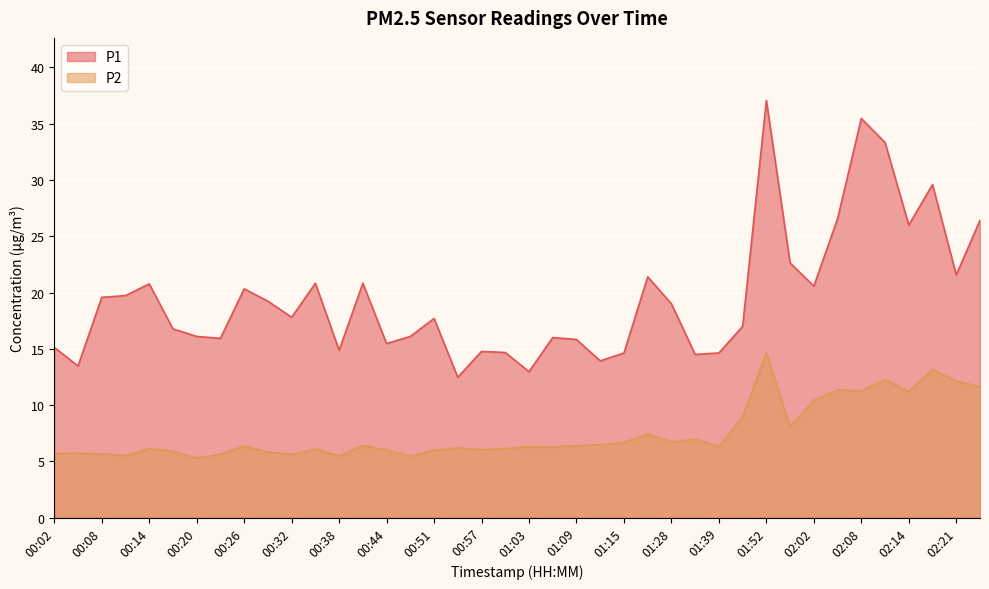

Reading left to right, transcribe all the data shown in this chart.

P1: 15.1	13.5	19.6	19.7	20.8	16.8	16.1	15.9	20.3	19.2	17.8	20.8	14.9	20.8	15.5	16.1	17.7	12.5	14.8	14.7	13.0	16.0	15.8	13.9	14.6	21.4	19.0	14.5	14.6	17.0	37.1	22.6	20.6	26.6	35.5	33.3	26.0	29.6	21.6	26.4
P2: 5.7	5.7	5.7	5.5	6.1	5.9	5.3	5.6	6.4	5.8	5.6	6.1	5.5	6.4	6.0	5.5	6.0	6.2	6.0	6.1	6.3	6.3	6.4	6.5	6.7	7.4	6.7	7.0	6.3	8.9	14.6	8.0	10.4	11.3	11.3	12.3	11.2	13.2	12.1	11.6